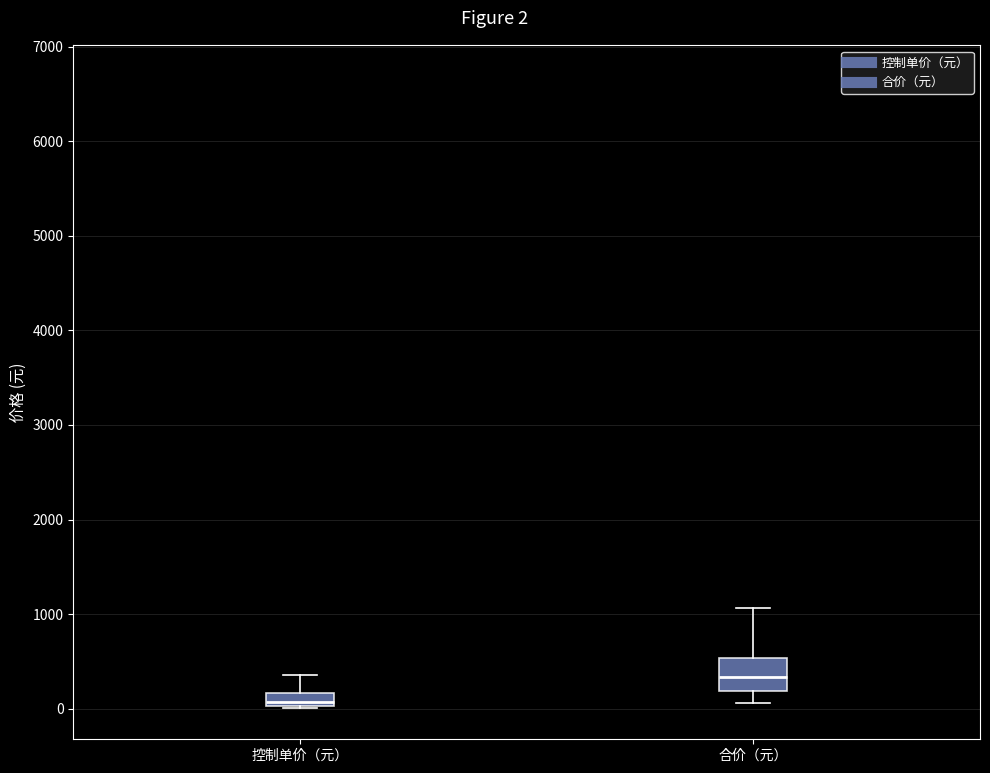

Which box has the highest median line?

合价（元）